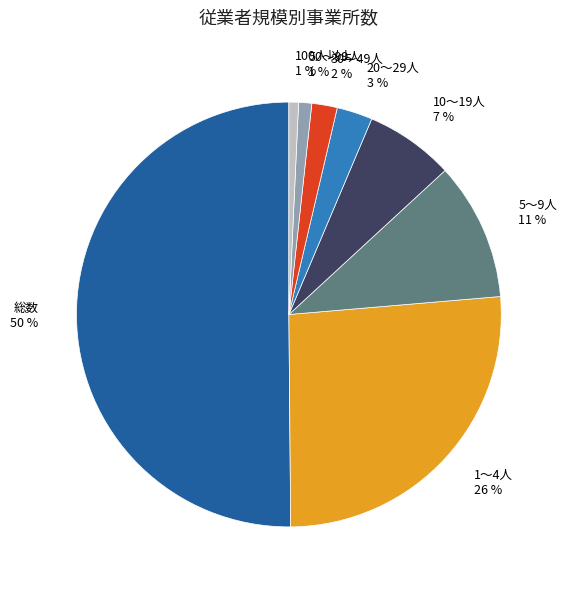

Which category has the biggest portion of the pie?

総数